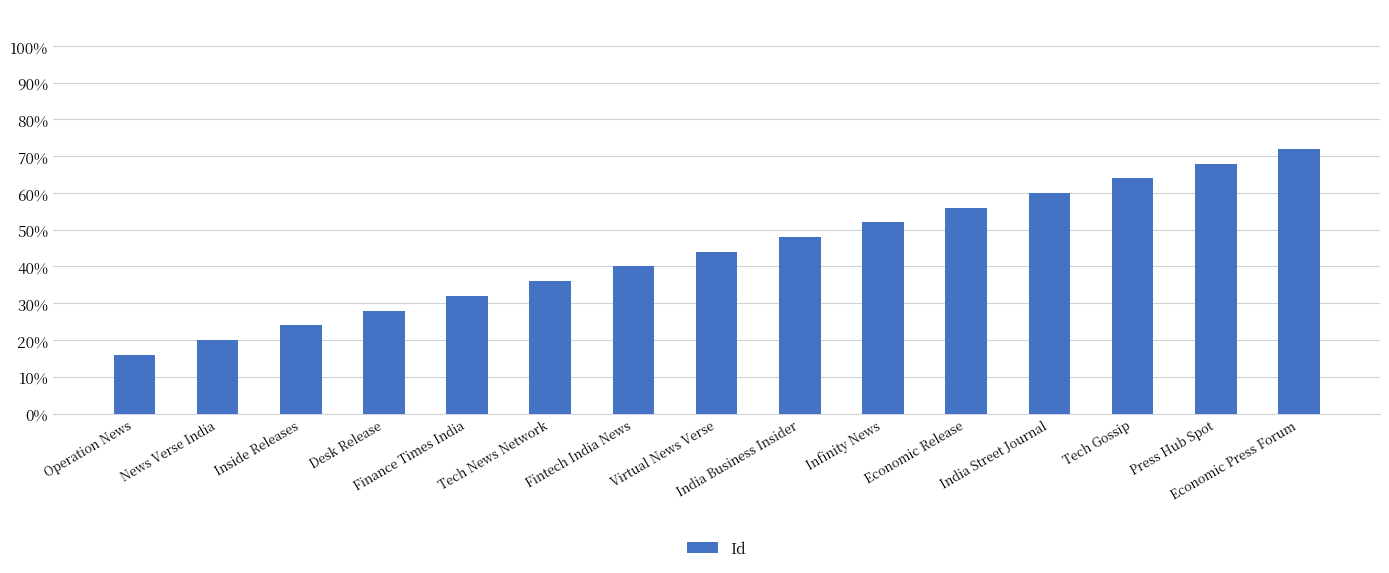

What is the change in value from News Verse India to Finance Times India?

+12.0